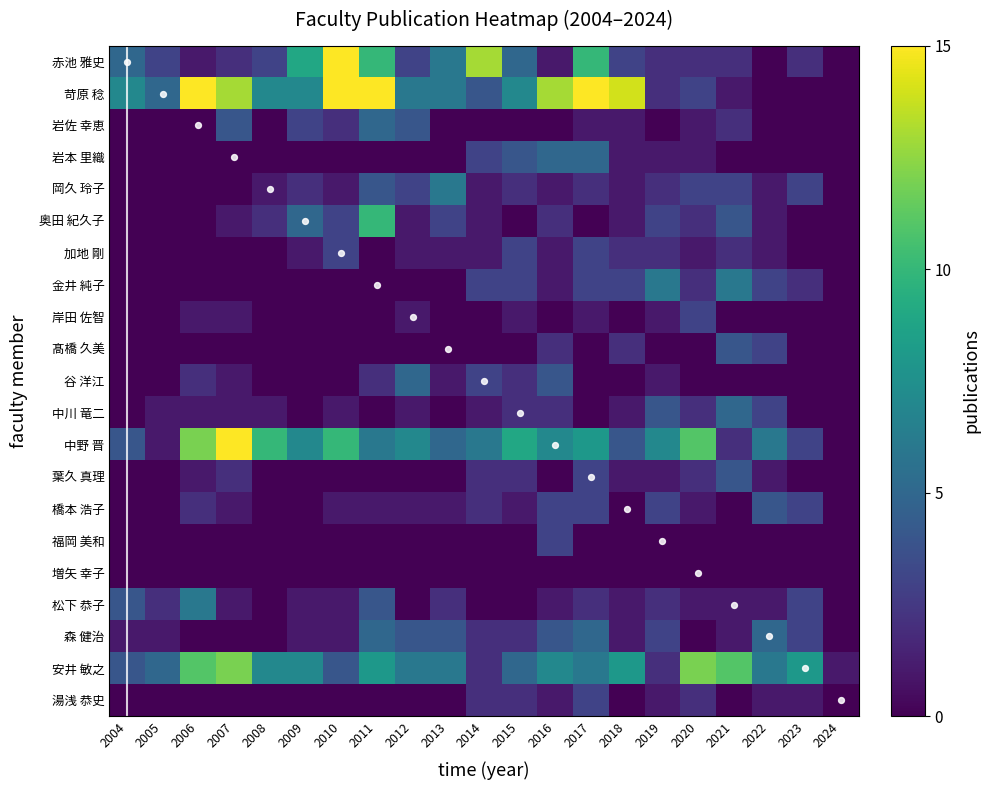

Is the value of 岸田 佐智 at 2022 greater than the value of 岩佐 幸恵 at 2015?

No